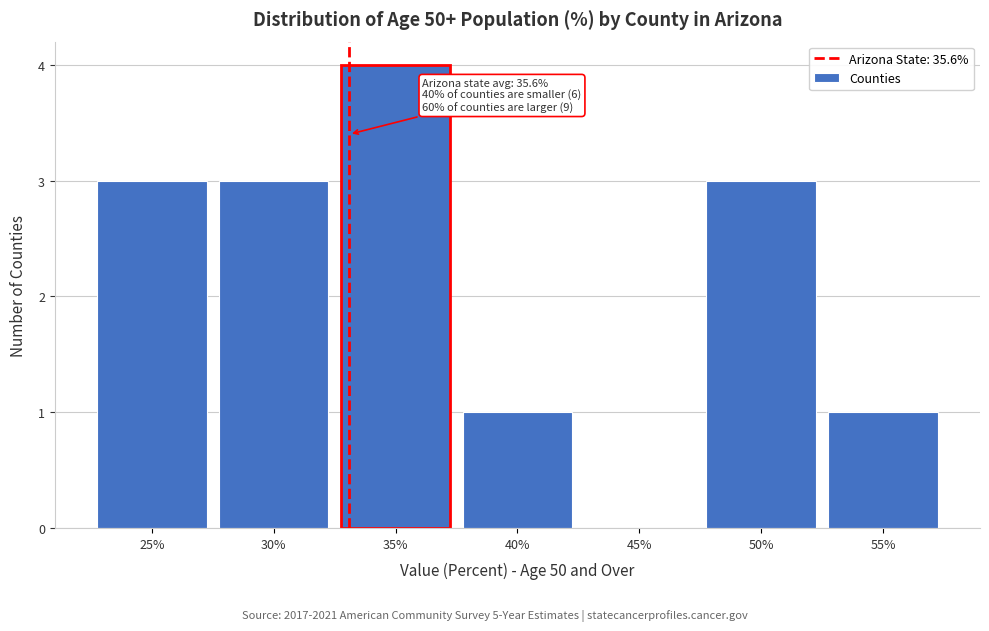

Reading left to right, transcribe all the data shown in this chart.

25%=3	30%=3	35%=4	40%=1	45%=0	50%=3	55%=1